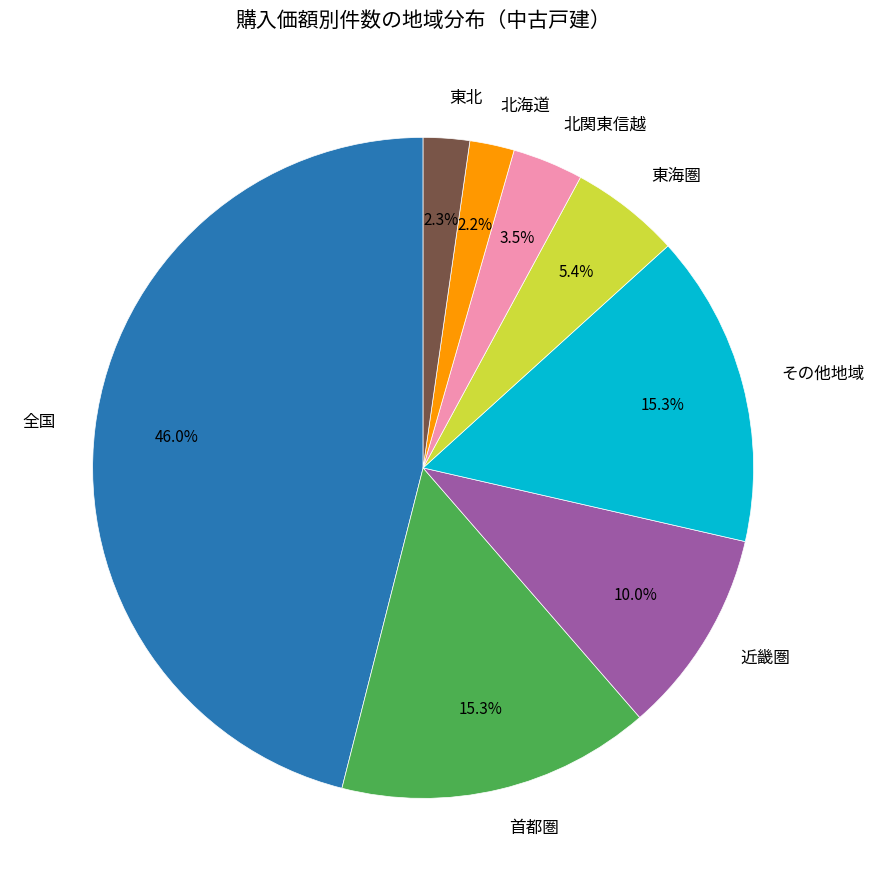

Count the number of slices in the pie.

8